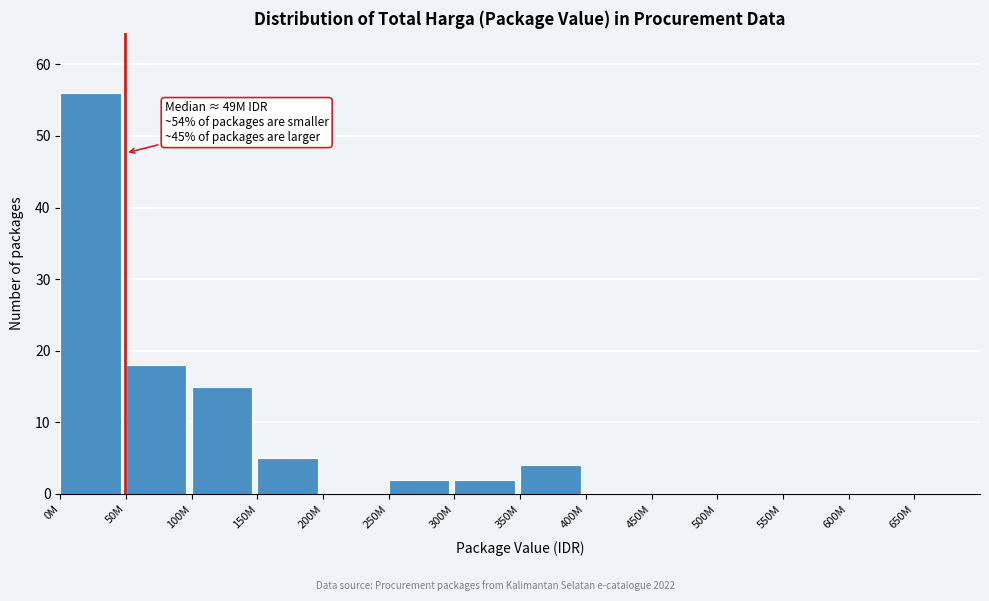

Reading left to right, what are all the values shown in this chart?

0M=56	50M=18	100M=15	150M=5	200M=0	250M=2	300M=2	350M=4	400M=0	450M=0	500M=0	550M=0	600M=0	650M=0